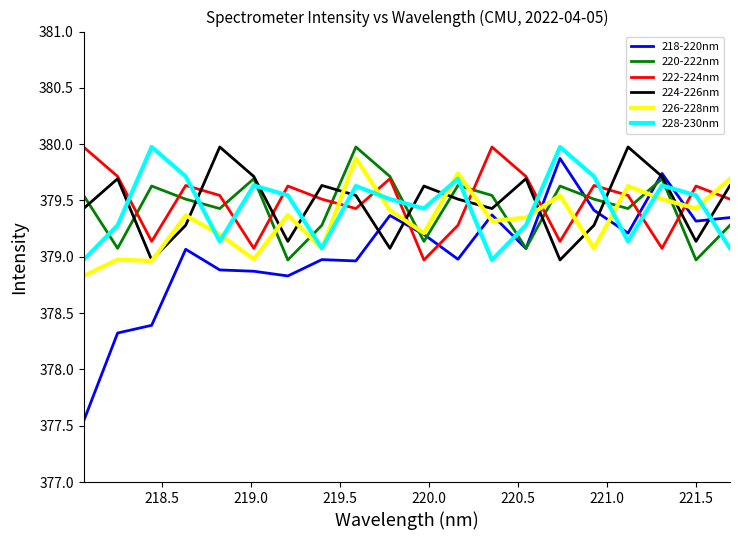

How many times do 222-224nm and 226-228nm cross each other?

9